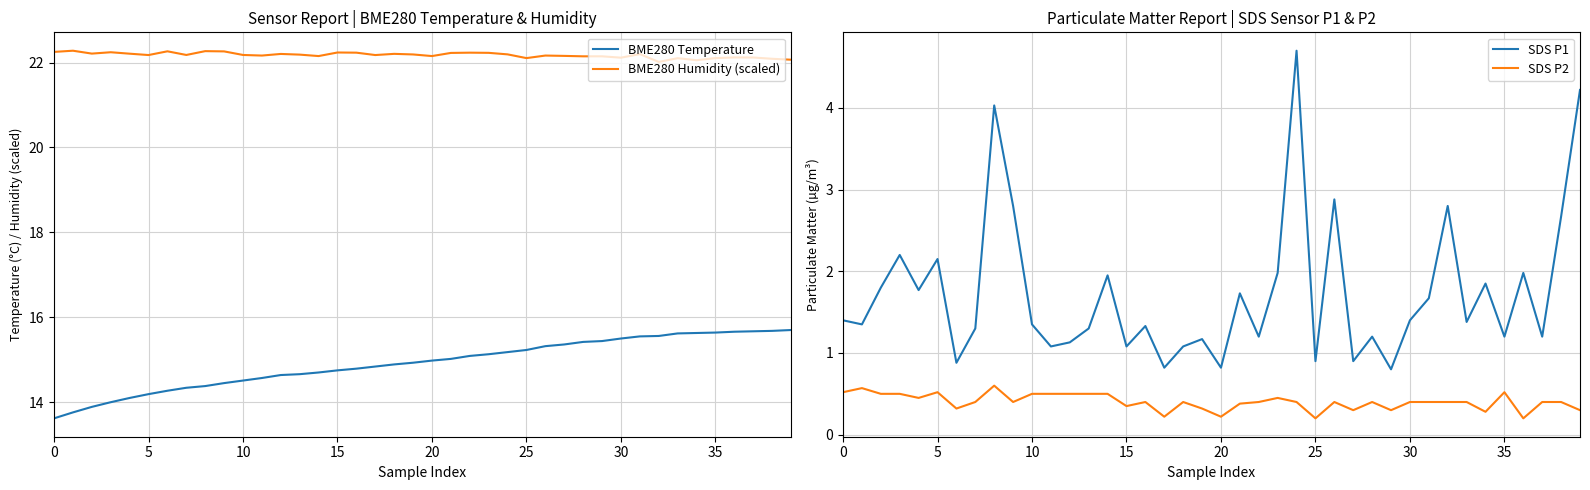

Does the chart have visible grid lines?

Yes